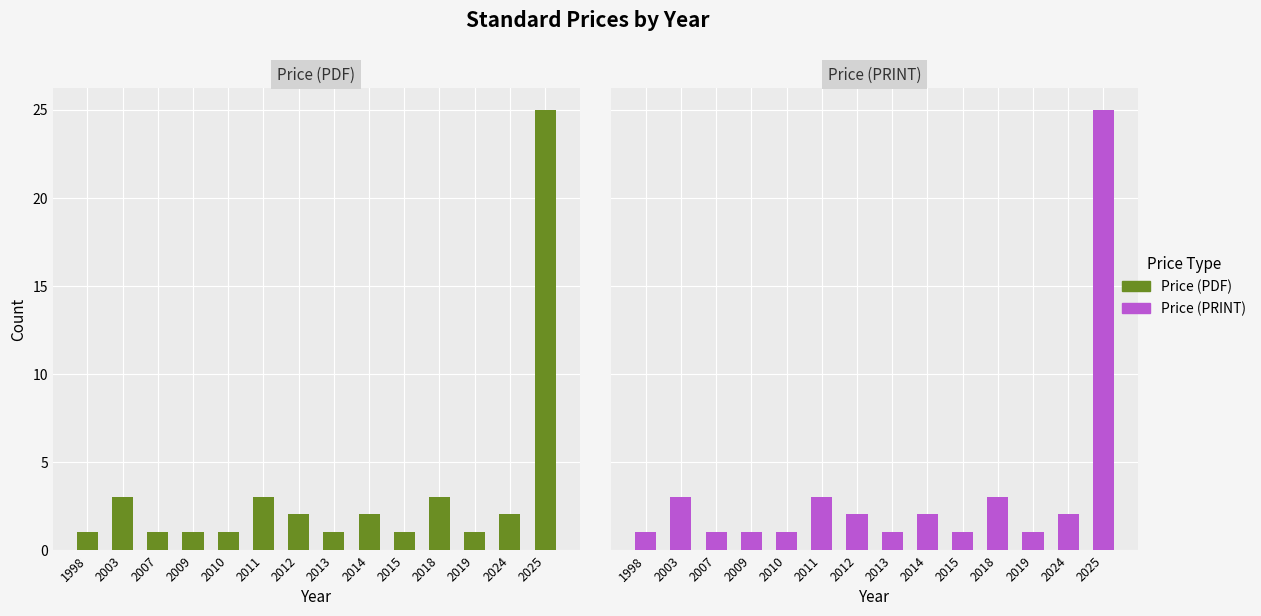

Are the bars grouped side by side (vs. stacked)?

Yes